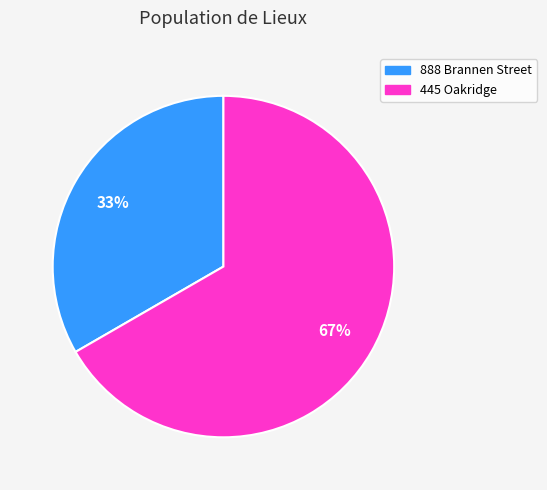

Rank the categories by value from highest to lowest.

445 Oakridge, 888 Brannen Street